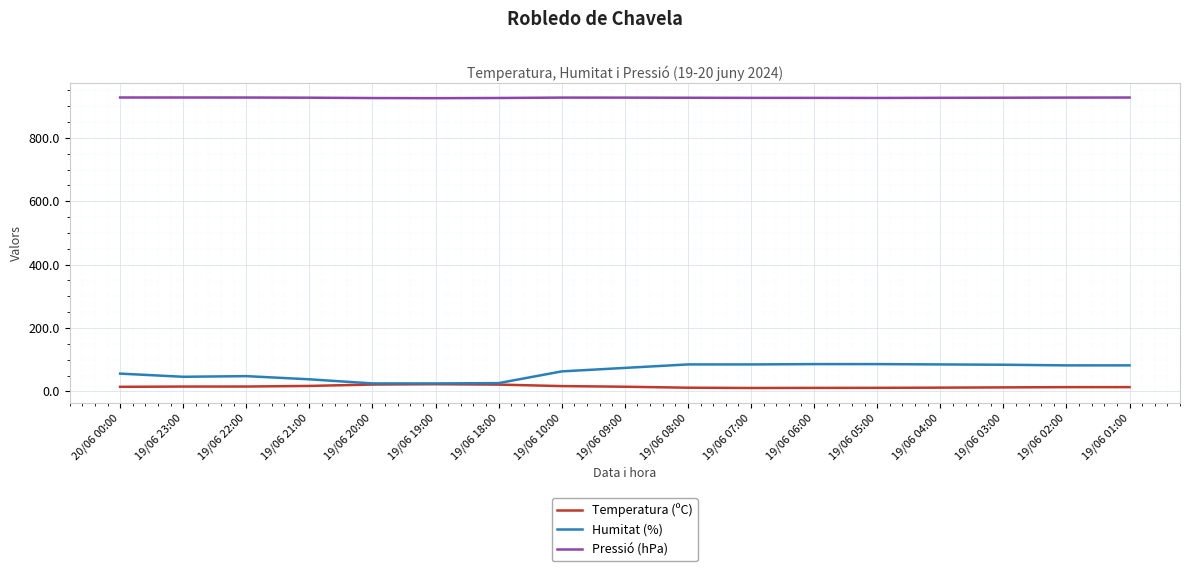

What are all the series names shown in the legend?

Temperatura (ºC), Humitat (%), Pressió (hPa)